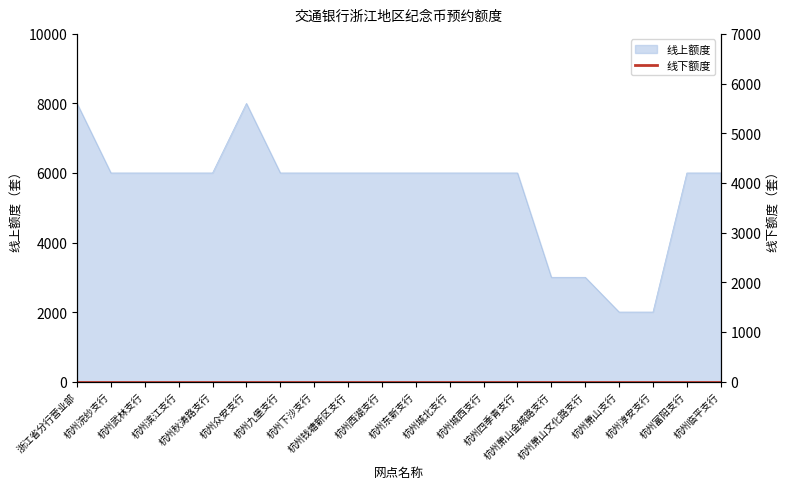

What is the label of the 9th point from the right?

杭州城北支行